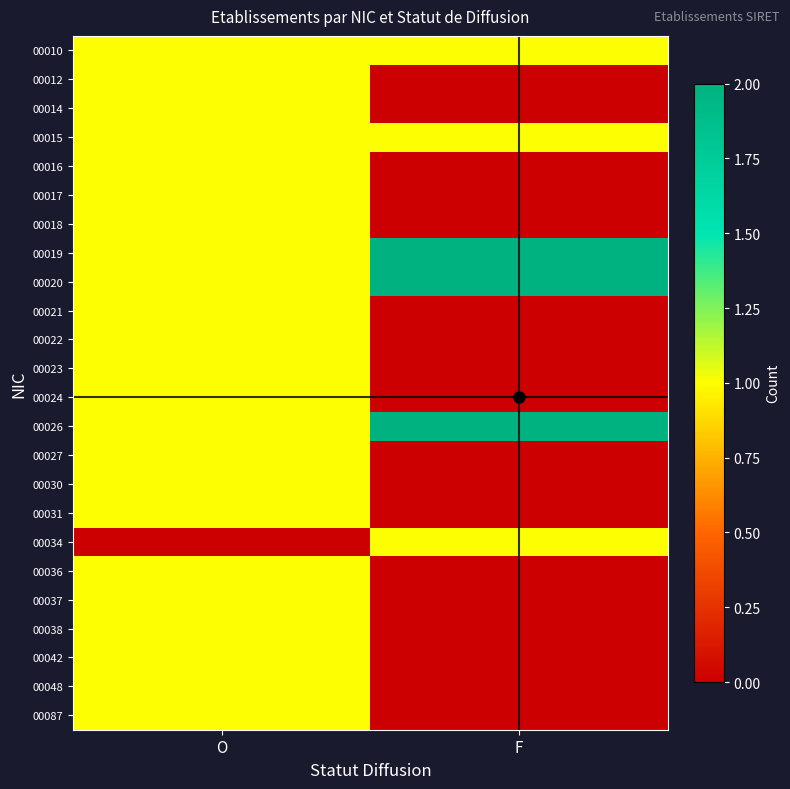

Which category has the lowest value across all series?

F